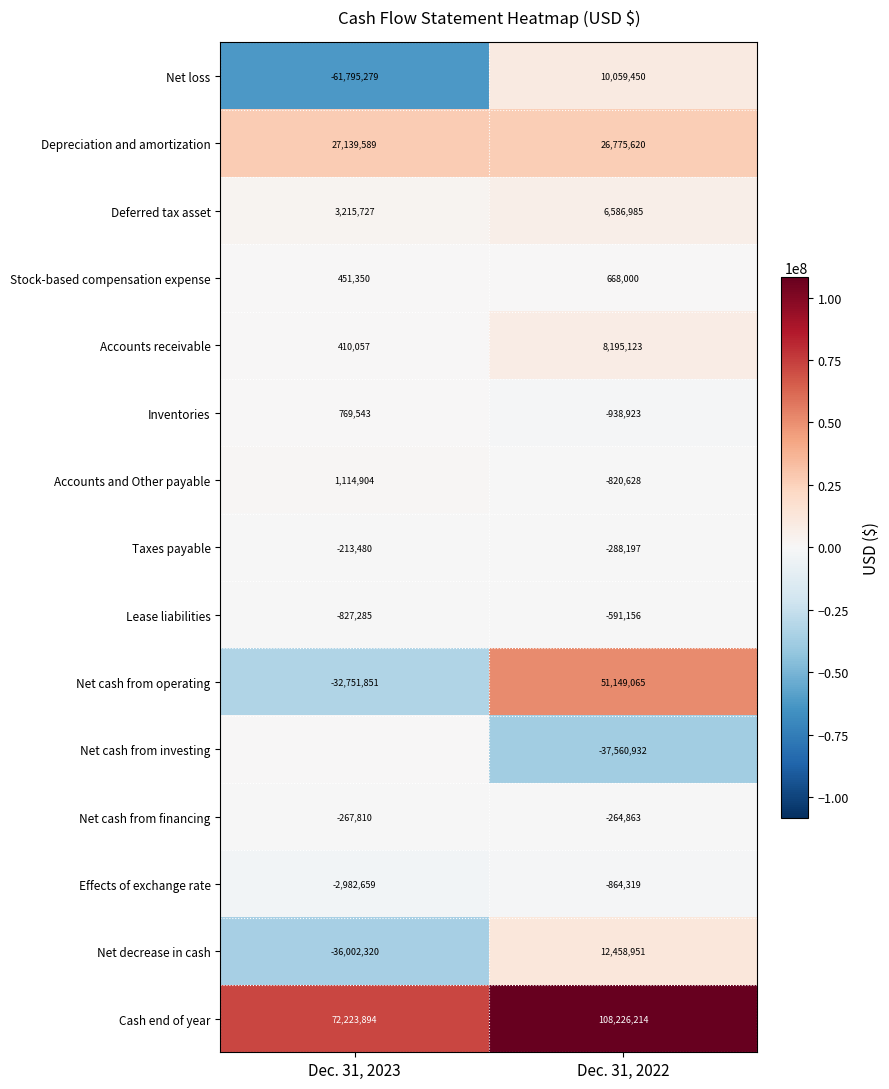

What is the difference between the Accounts and Other payable values at Dec. 31, 2023 and Dec. 31, 2022?

1935532